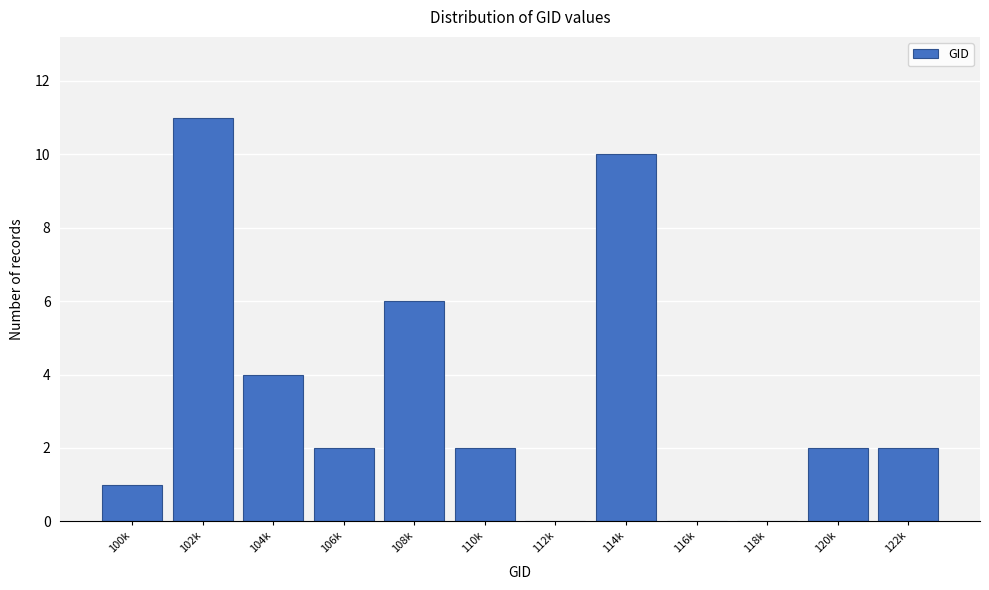

Reading left to right, extract all data points from this chart.

100k=1	102k=11	104k=4	106k=2	108k=6	110k=2	112k=0	114k=10	116k=0	118k=0	120k=2	122k=2